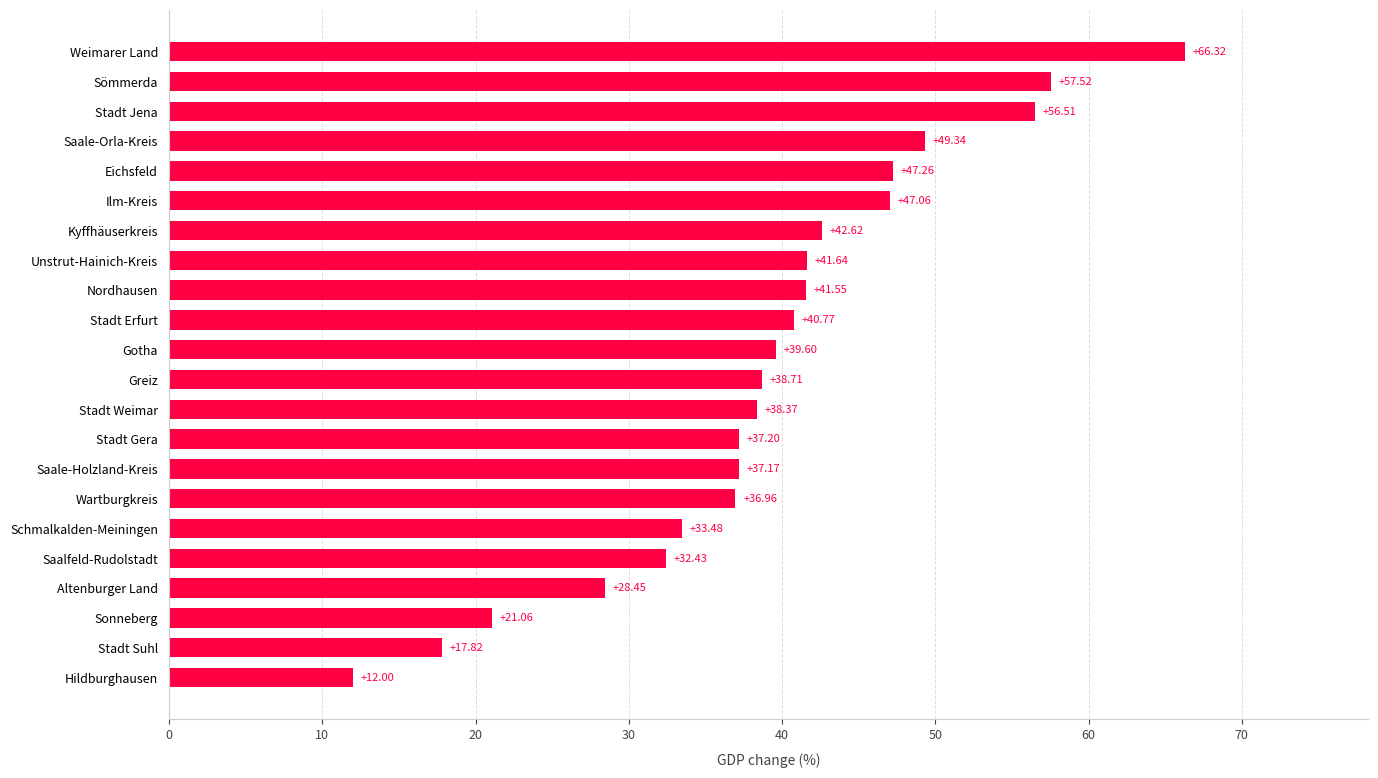

Which has a higher value, Saale-Holzland-Kreis or Unstrut-Hainich-Kreis?

Unstrut-Hainich-Kreis